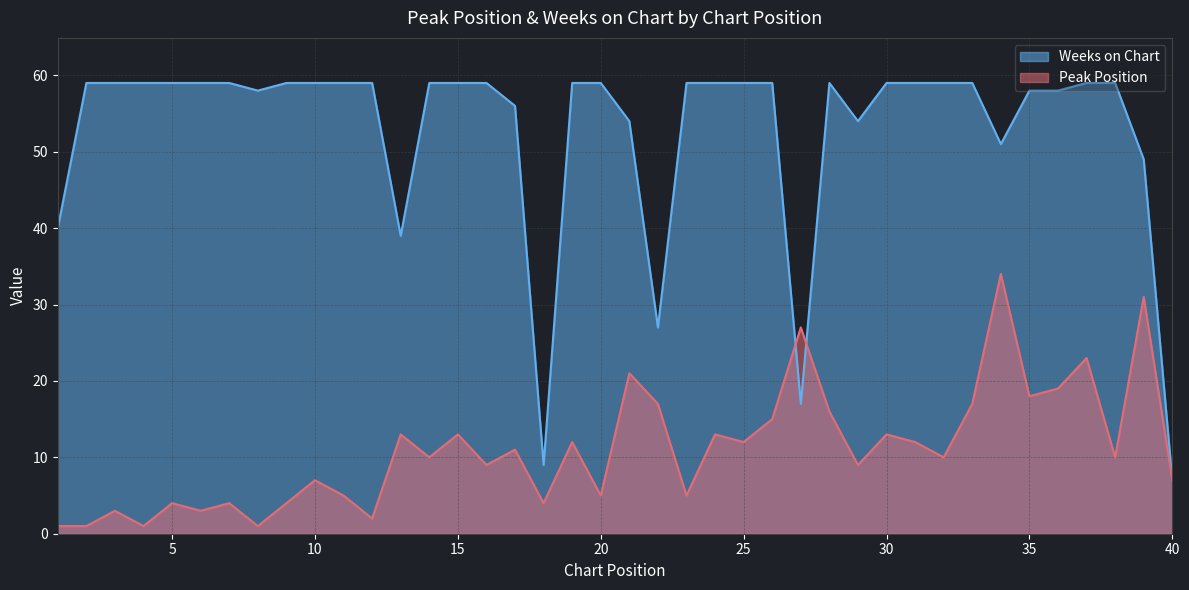

What is the value of the Peak Position point at the 8th from the left?

1